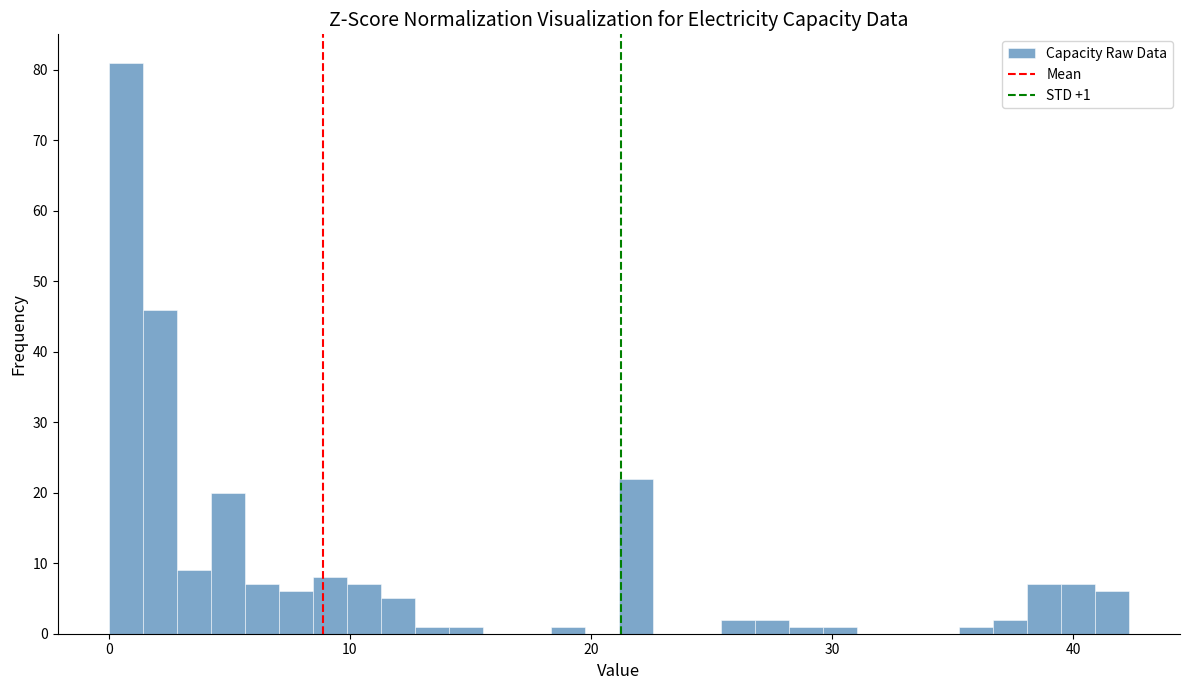

Read against the x-axis, roughly where is the centre of the tallest bar?

1